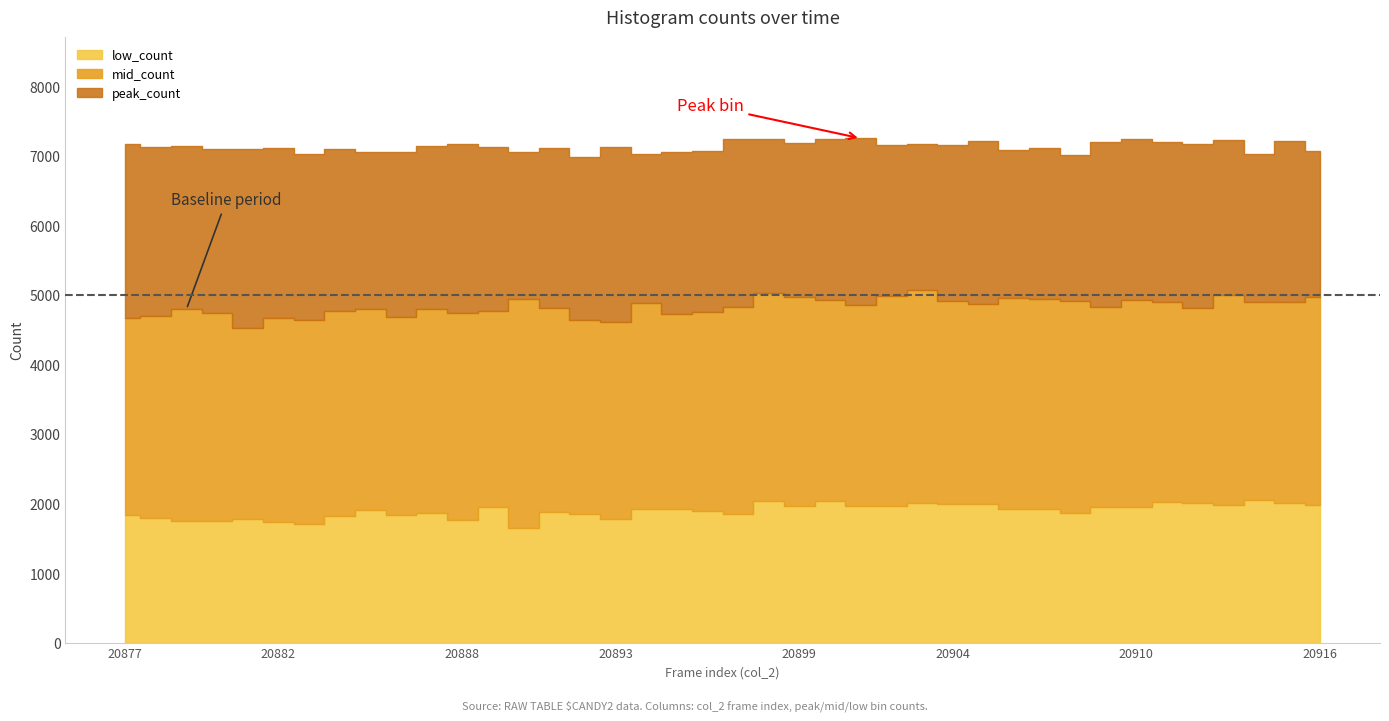

How many values in the mid_count series exceed 4829?

19